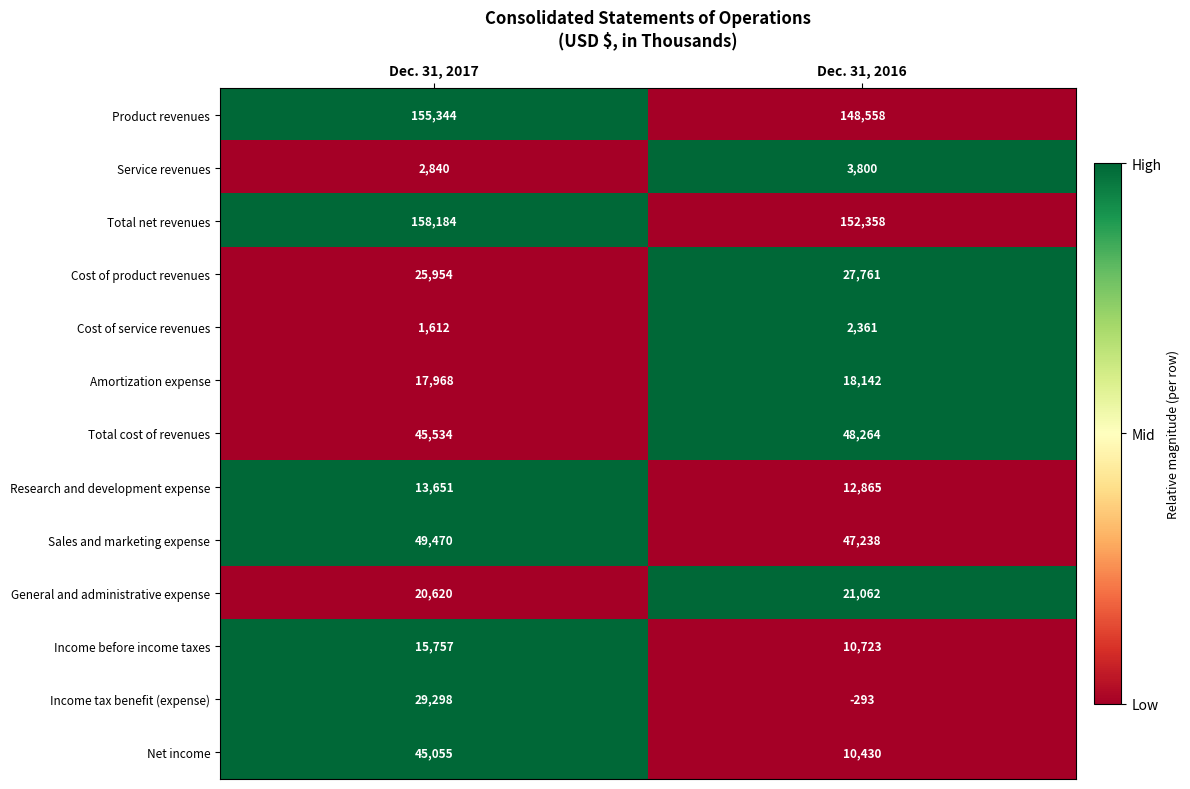

Rank the series by their maximum value, from highest to lowest.

Total net revenues, Product revenues, Sales and marketing expense, Total cost of revenues, Net income, Income tax benefit (expense), Cost of product revenues, General and administrative expense, Amortization expense, Income before income taxes, Research and development expense, Service revenues, Cost of service revenues